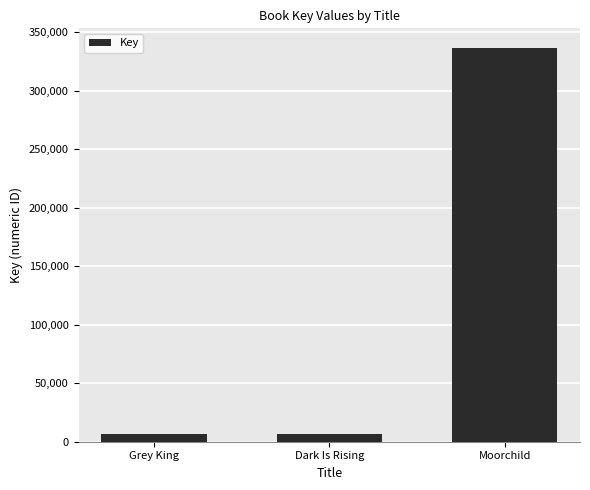

Which has a higher value, Dark Is Rising or Moorchild?

Moorchild